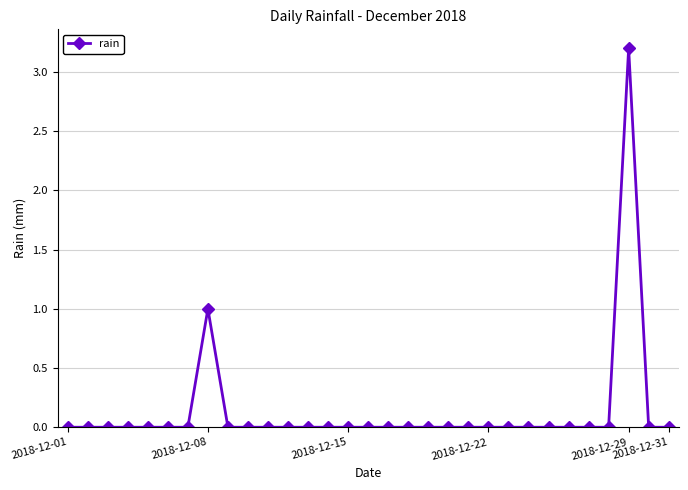

True or false: there are more than 0 points higher than both neighbors.

True